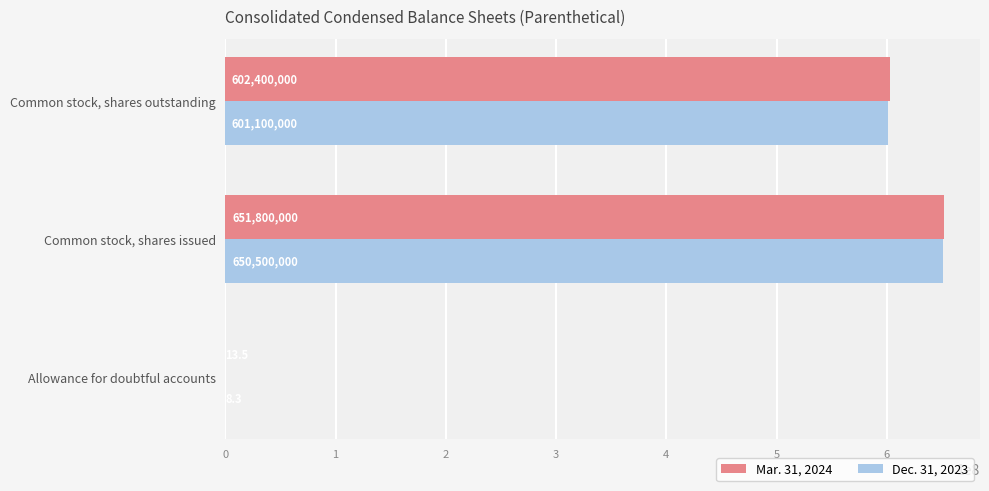

What are all the series names shown in the legend?

Mar. 31, 2024, Dec. 31, 2023